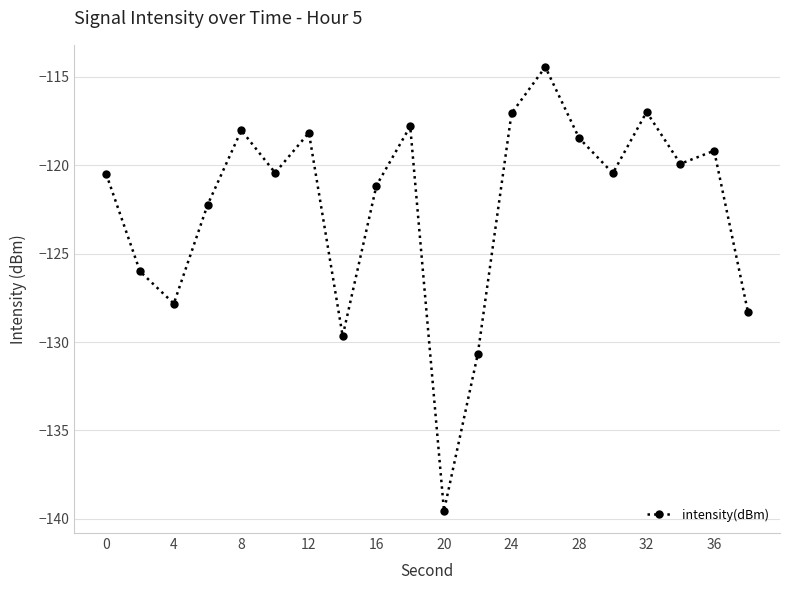

What is the minimum value shown in the chart?

-139.6